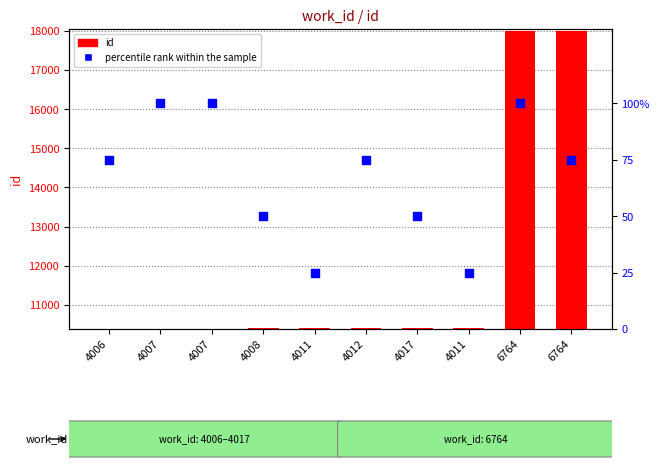

At which category is the sum across all series the highest?

6764